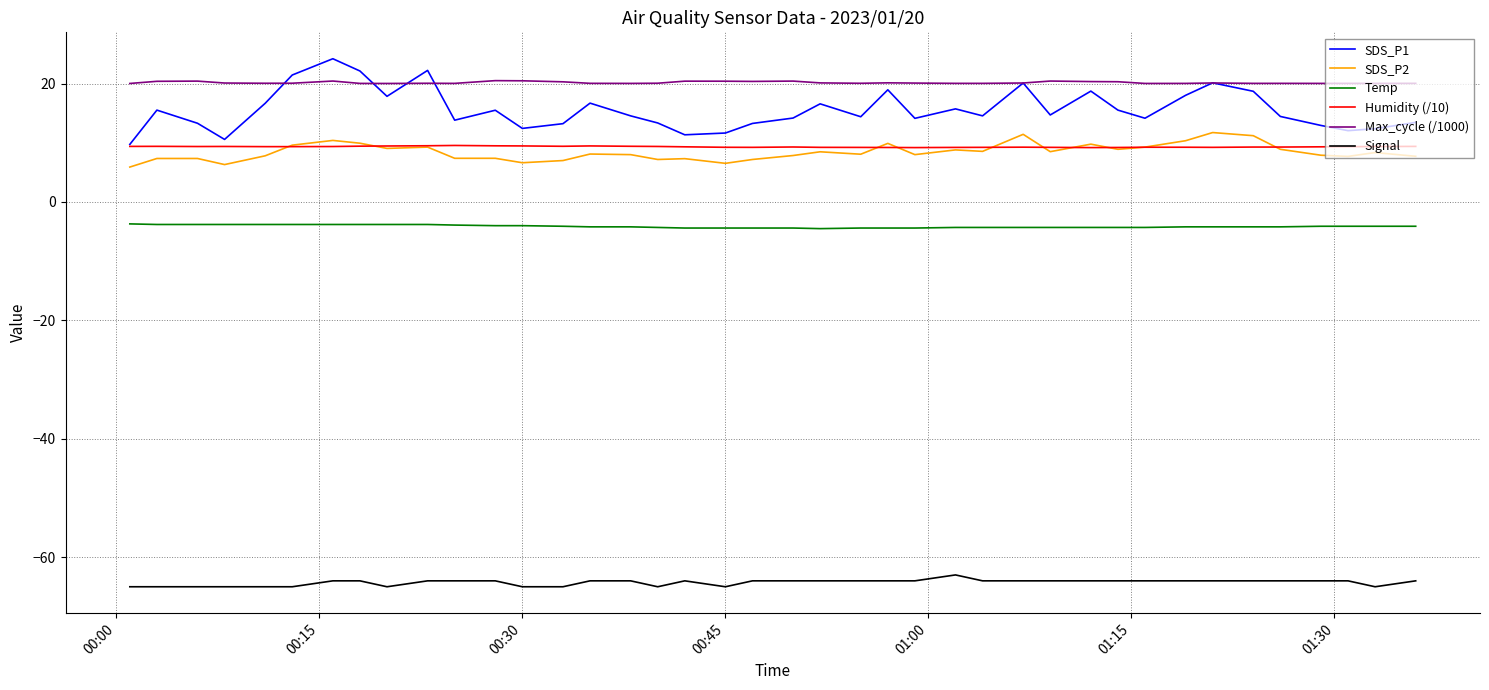

How many categories are shown in the chart?

40